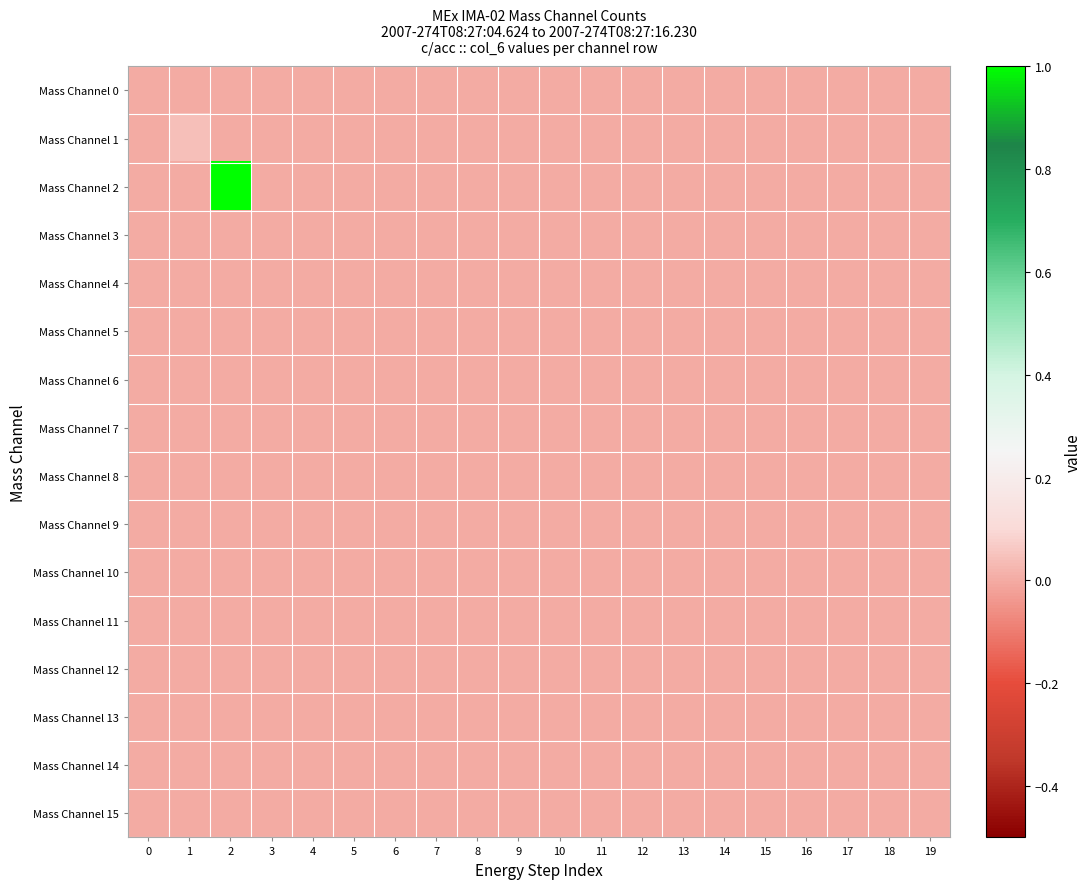

At which category does the chart reach its peak across all series?

2